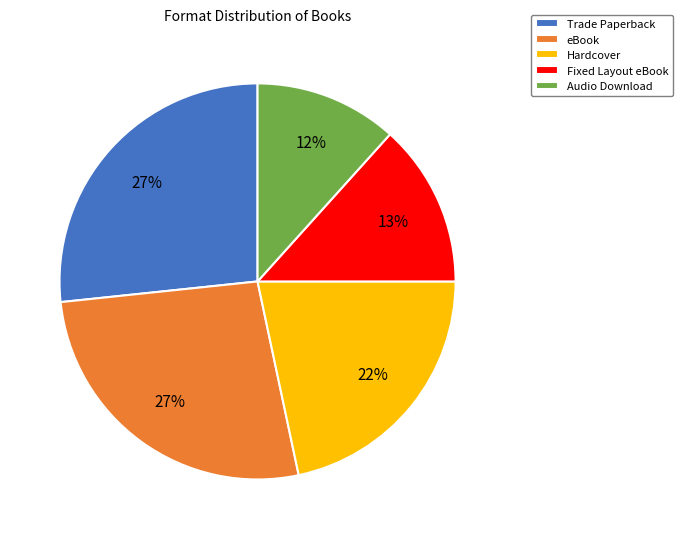

Which slice is the smallest?

Audio Download